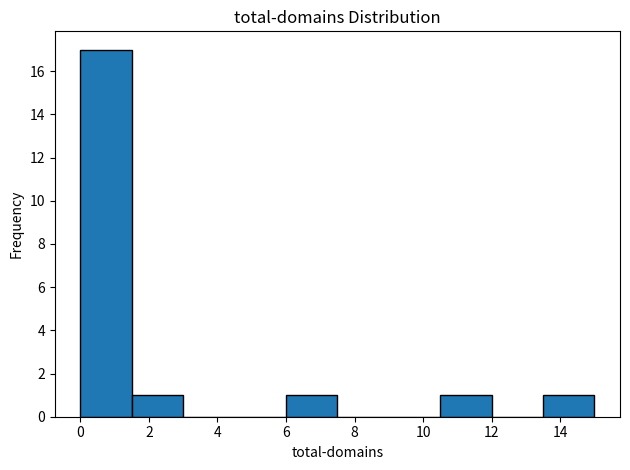

Reading left to right, list every bar in this chart as the range it spans on the x-axis followed by its height. Neither the bar edges nor the heights are printed on the chart, so give them approximately, as read against the axes.

0.0 to 1.5: 17
1.5 to 3.0: 1
3.0 to 4.5: 0
4.5 to 6.0: 0
6.0 to 7.5: 1
7.5 to 9.0: 0
9.0 to 10.5: 0
10.5 to 12.0: 1
12.0 to 13.5: 0
13.5 to 15.0: 1